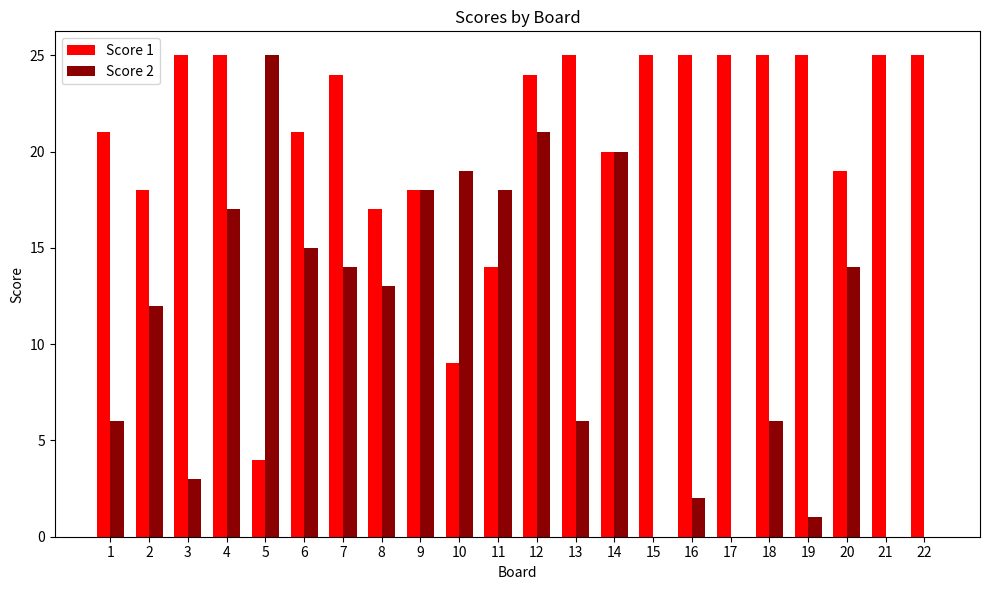

The Score 2 series shows 6 at 18. True or false?

True